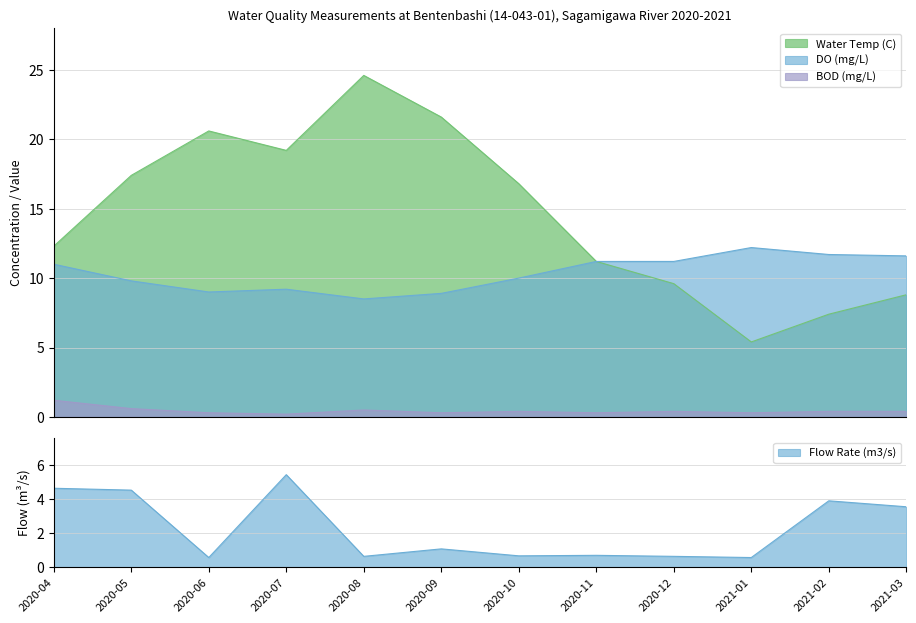

What is the total value across all series at 2020-11?

22.7